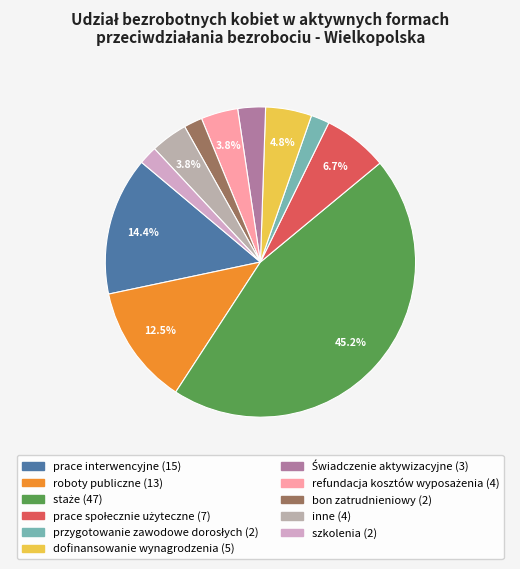

Does inne represent more than half of the total?

No